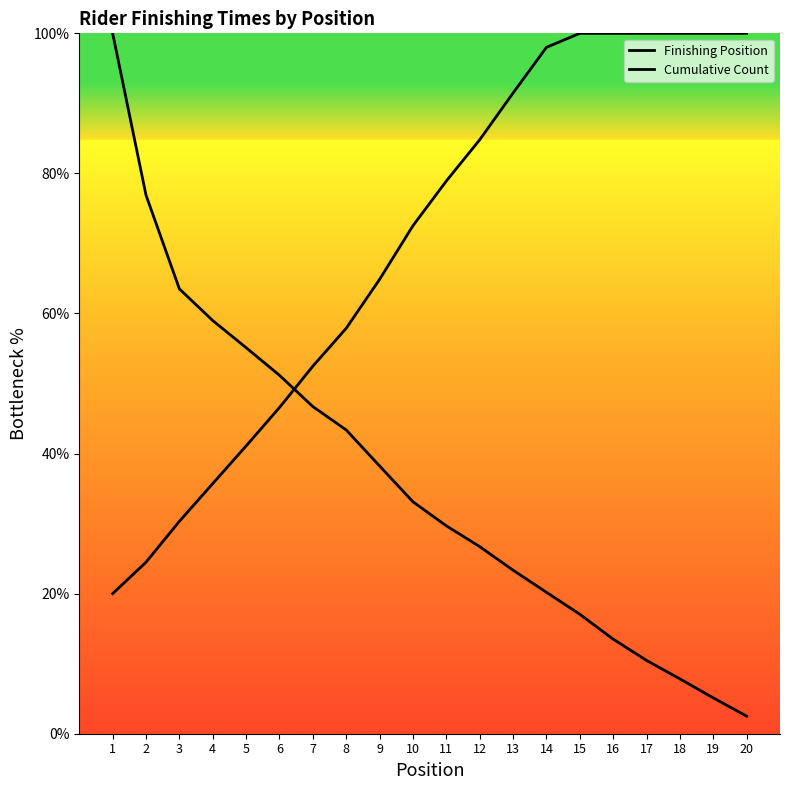

Which series has the widest spread of values?

Finishing Position